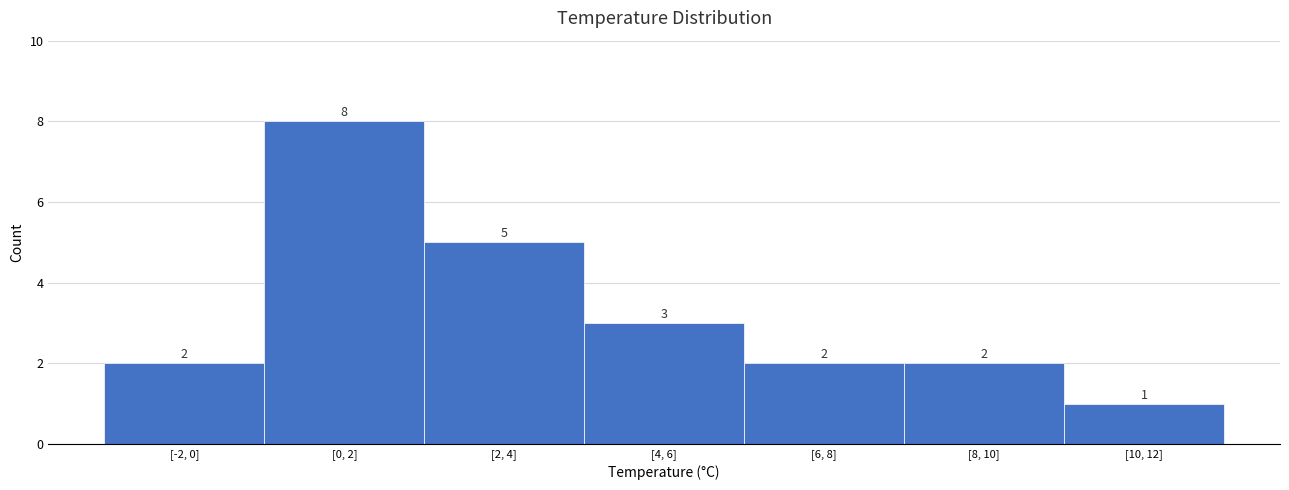

Reading left to right, extract all data points from this chart.

2	8	5	3	2	2	1